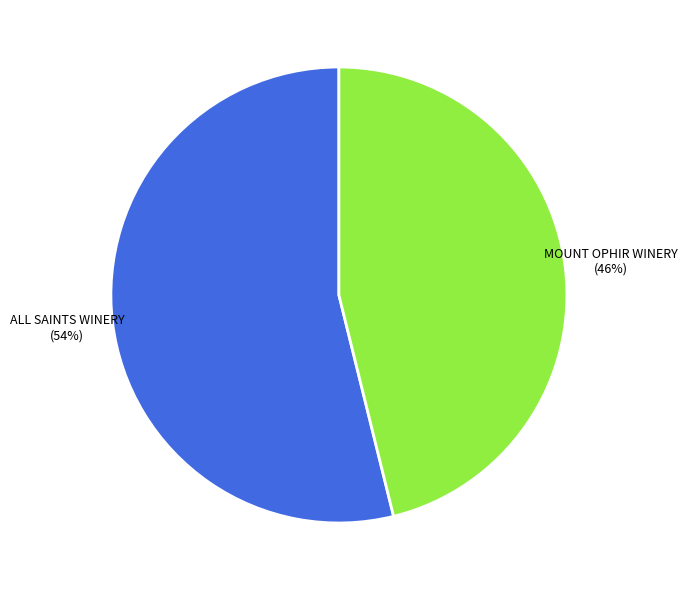

Which has a higher value, MOUNT OPHIR WINERY or ALL SAINTS WINERY?

ALL SAINTS WINERY